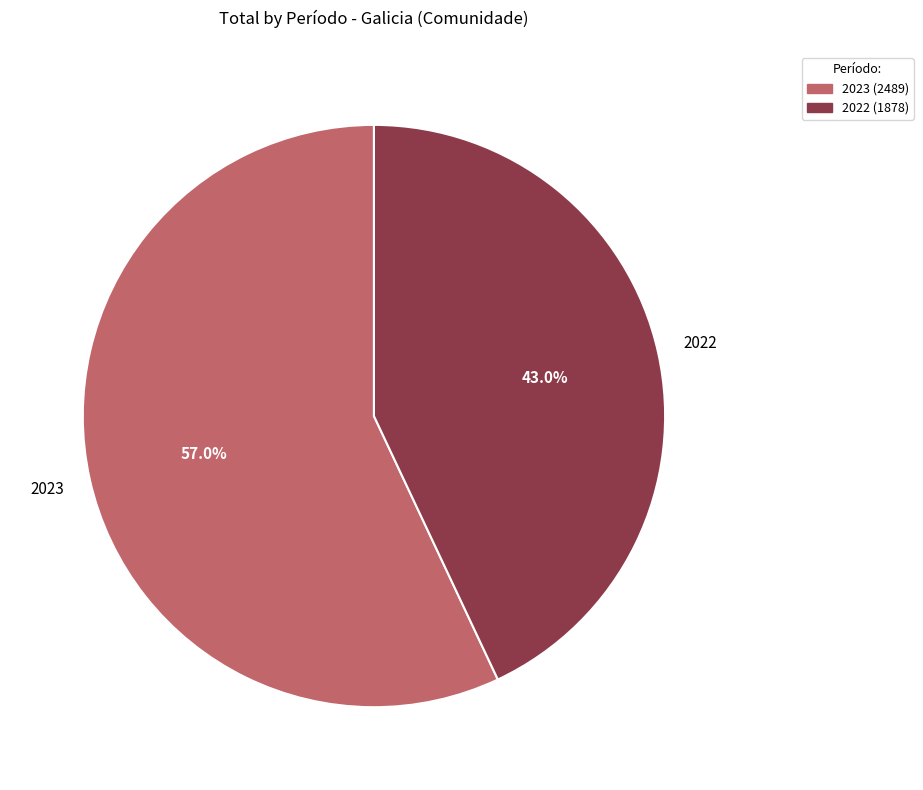

Rank the categories by value from lowest to highest.

2022, 2023